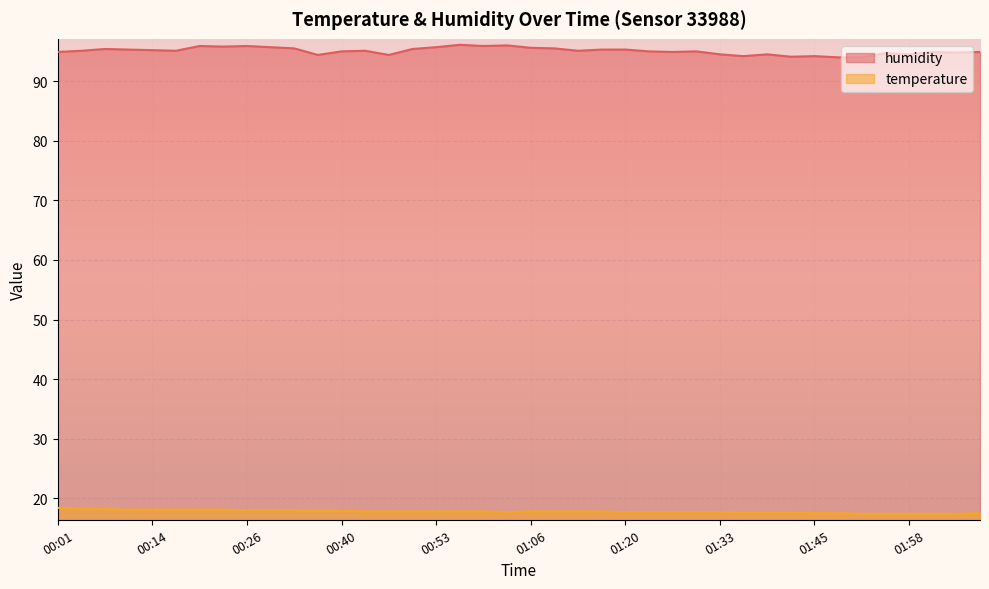

At which label is humidity closest to 95?

00:40